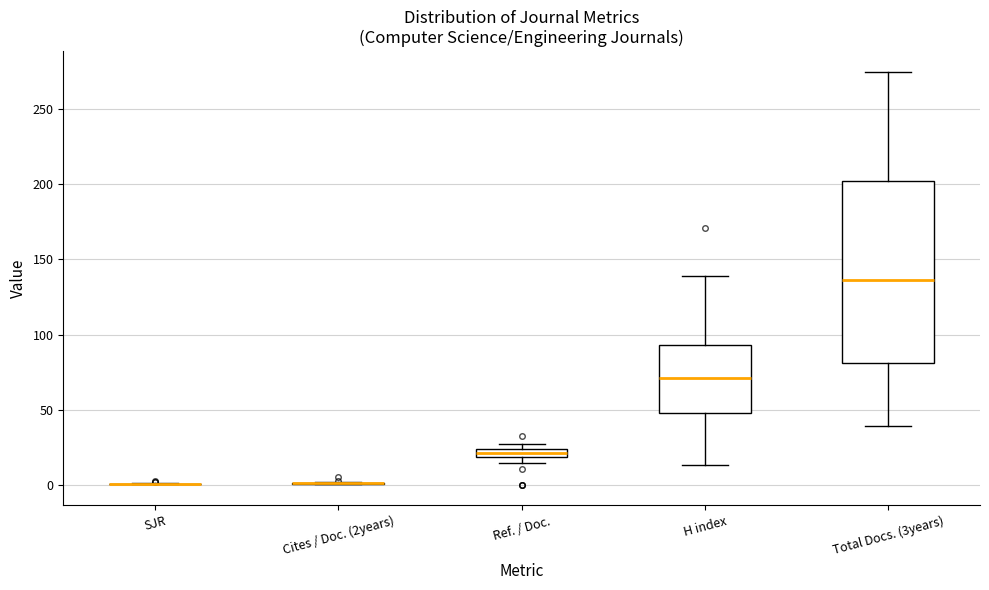

Comparing the boxes themselves (not the whiskers), which one is the tallest?

Total Docs. (3years)